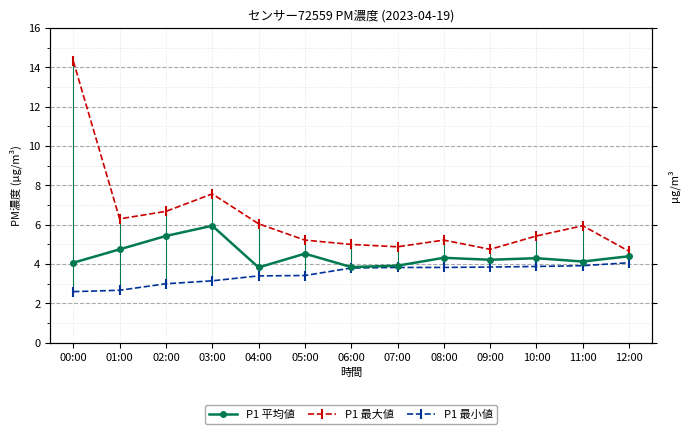

What is the average value of the P1 最小値 series?

3.5